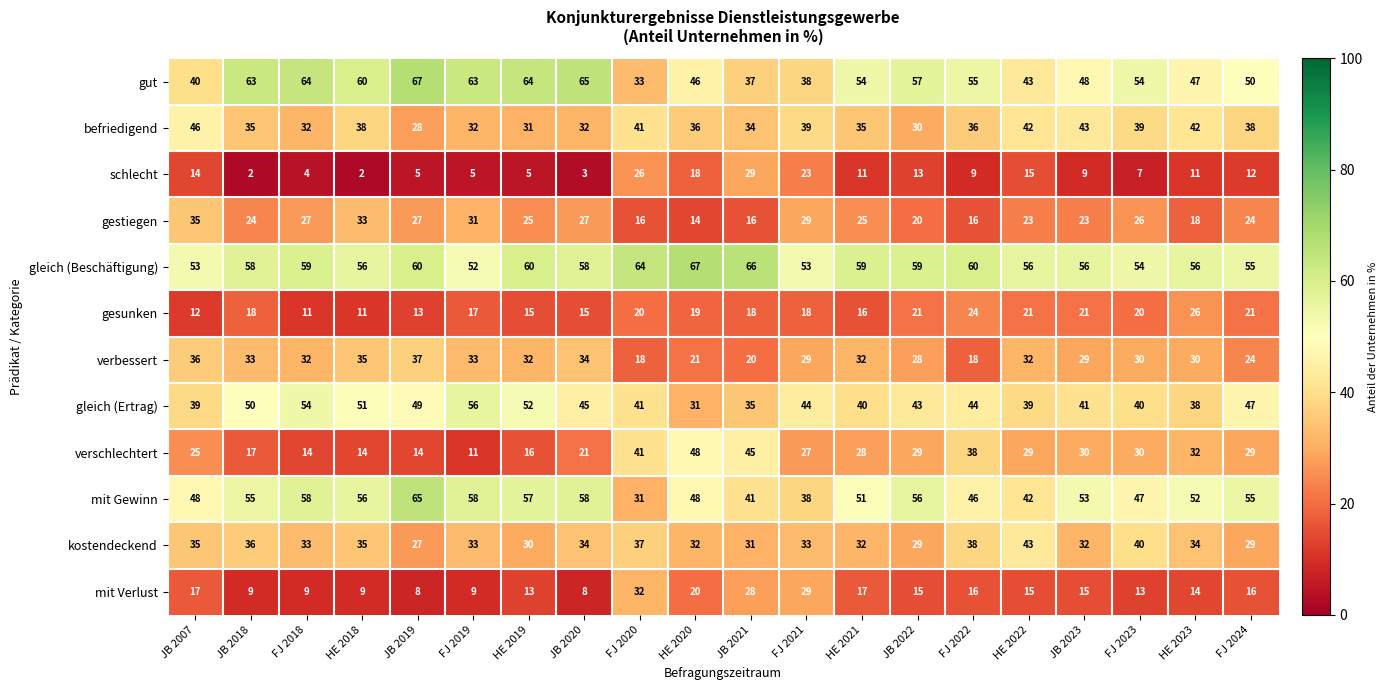

Count the number of data series in this chart.

12